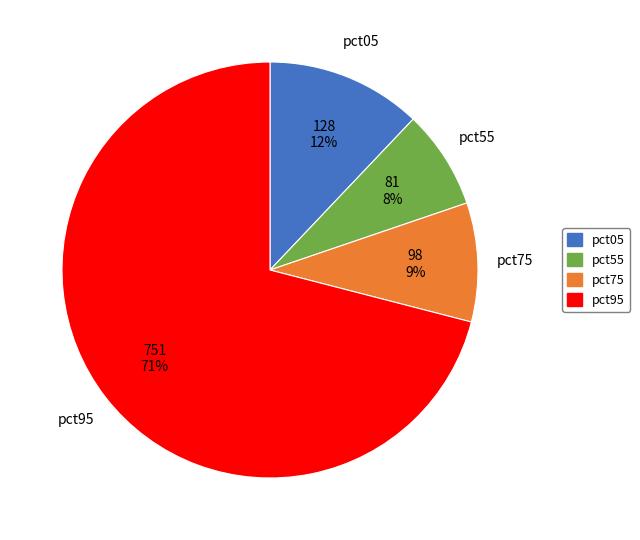

To the nearest percent, what is the difference between the largest and smallest slice percentages?

63%